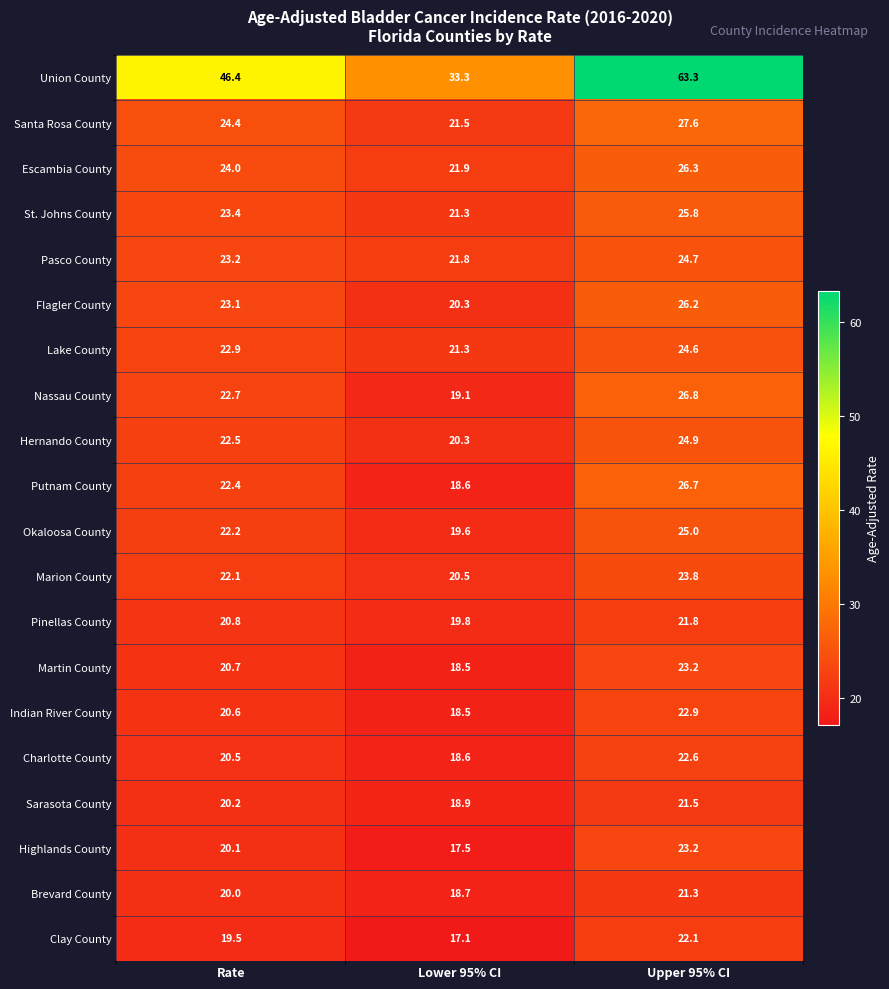

The St. Johns County series shows 5.3 at Rate. True or false?

False